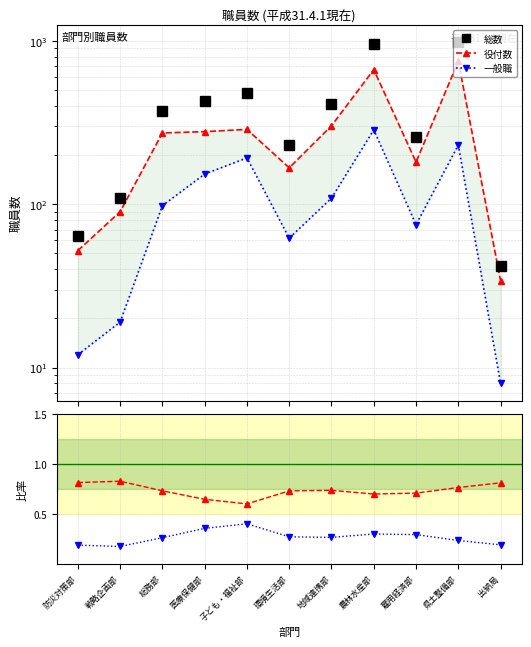

True or false: 総数 has a value of 256.0 at 雇用経済部.

True